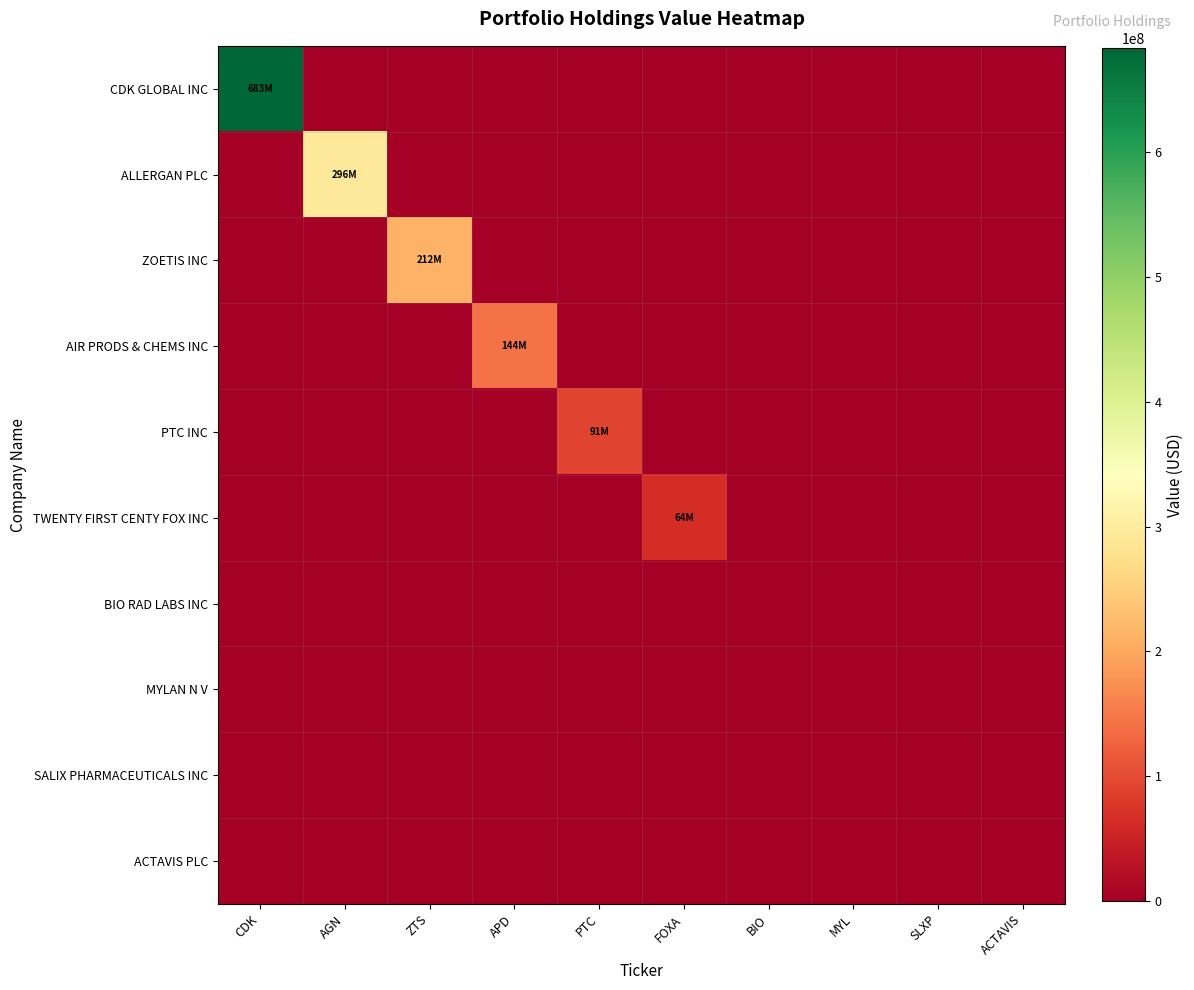

Rank the series by their maximum value, from lowest to highest.

BIO RAD LABS INC, MYLAN N V, SALIX PHARMACEUTICALS INC, ACTAVIS PLC, TWENTY FIRST CENTY FOX INC, PTC INC, AIR PRODS & CHEMS INC, ZOETIS INC, ALLERGAN PLC, CDK GLOBAL INC